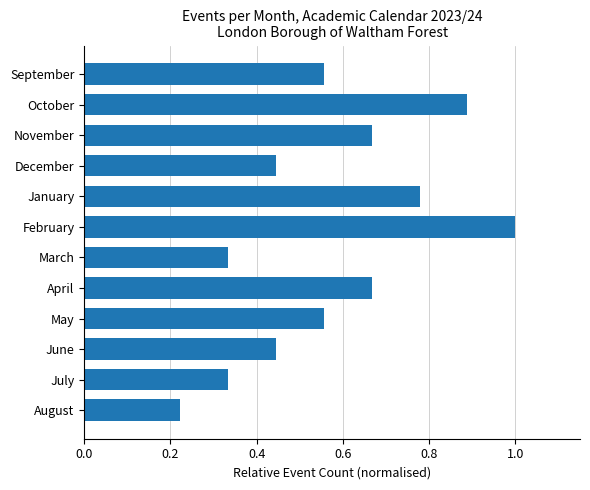

At which category does the chart reach its peak across all series?

February